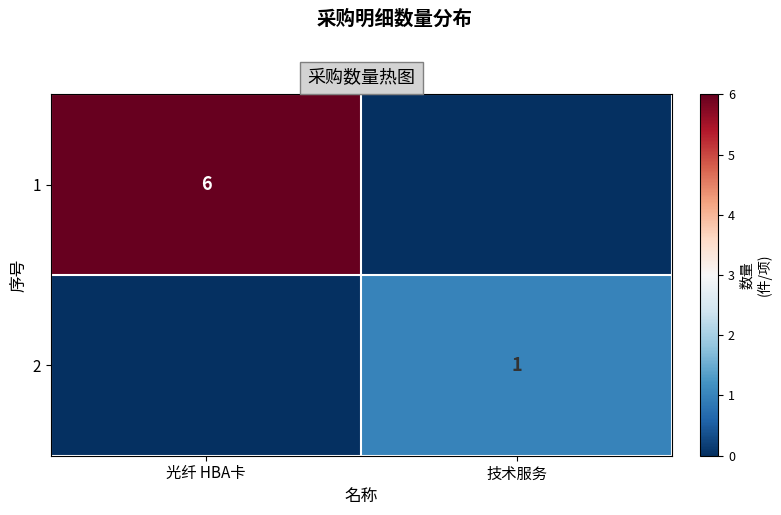

Is it true that 1 equals 6 at 光纤 HBA卡?

True